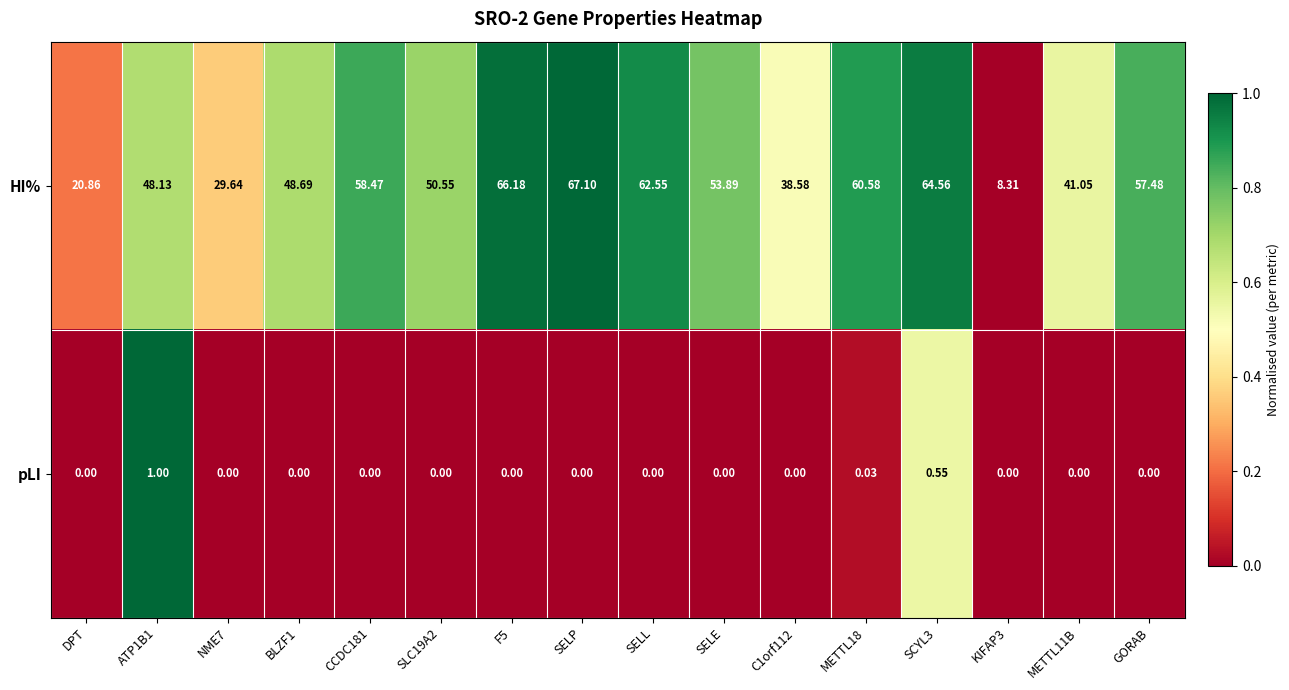

At which category is the sum across all series the highest?

SELP